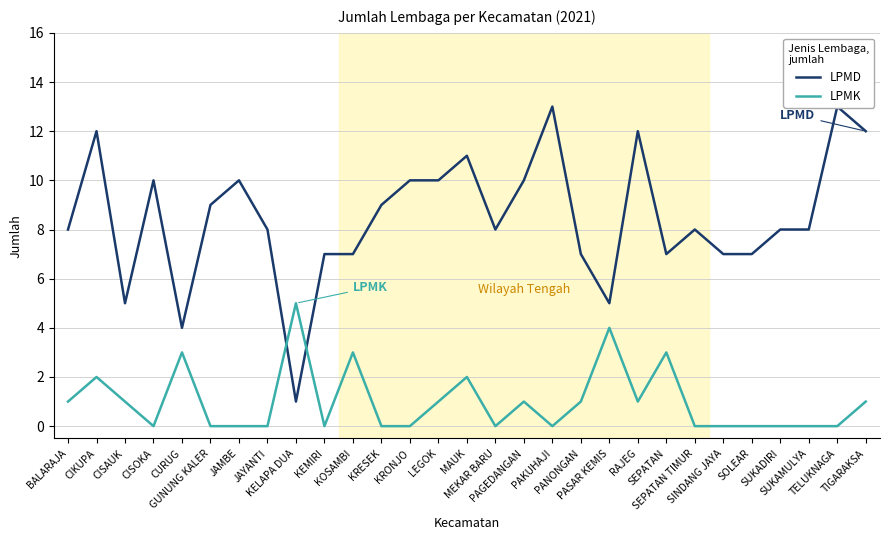

The LPMK series shows 1 at CISAUK. True or false?

False